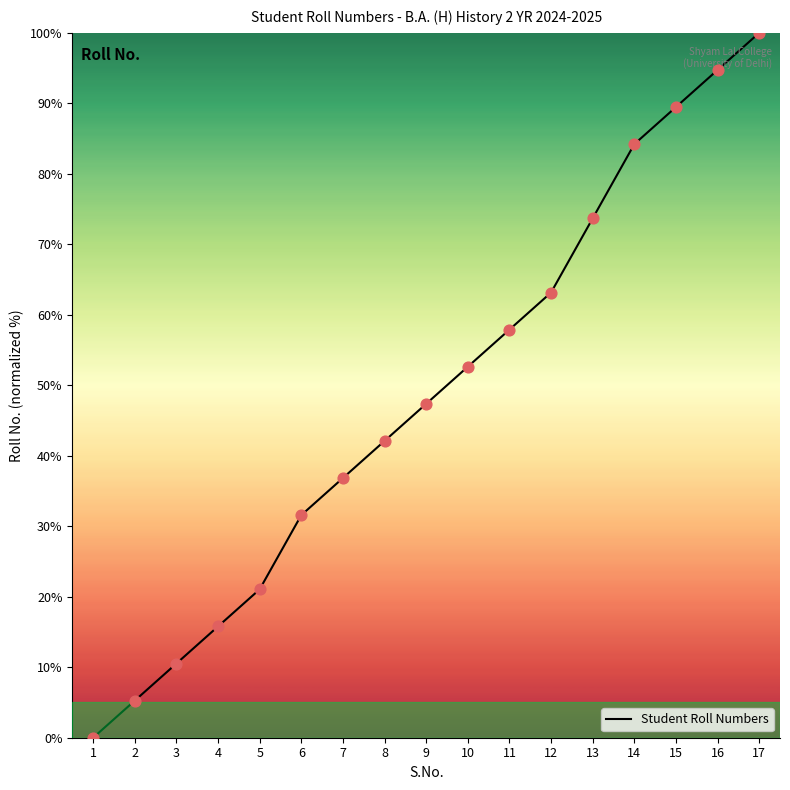

What is the ratio of the value at 3 to the value at 16?

0.1